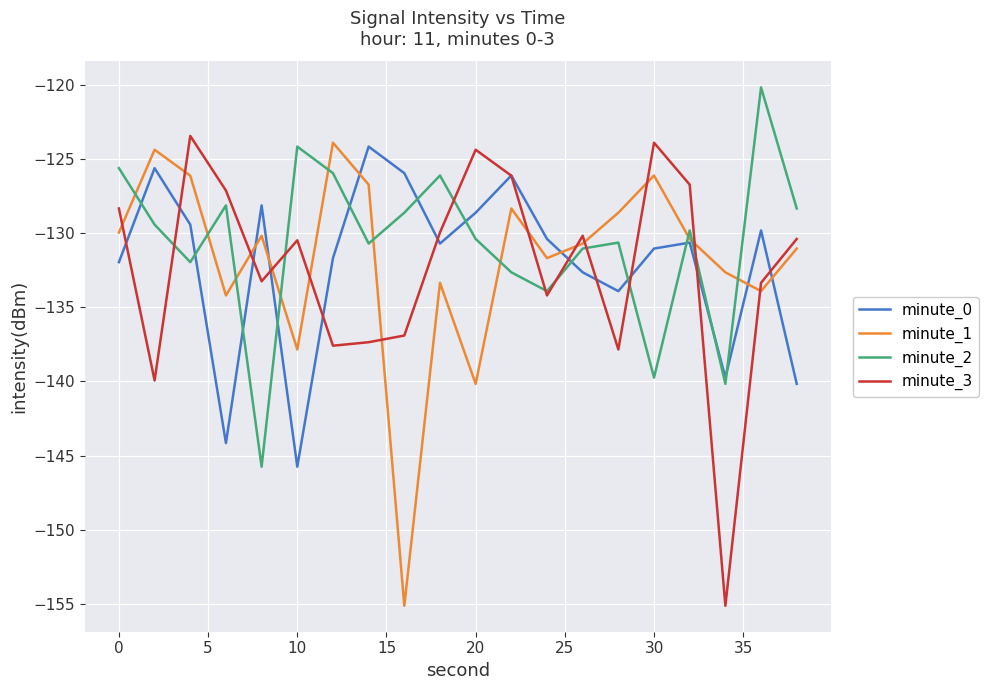

What is the highest value of the minute_3 series?

-123.5